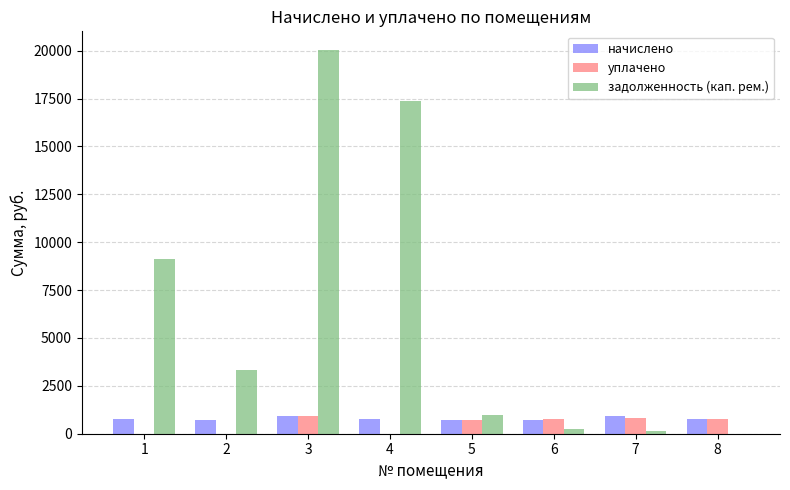

Which series changed the most between 1 and 2?

задолженность (кап. рем.)